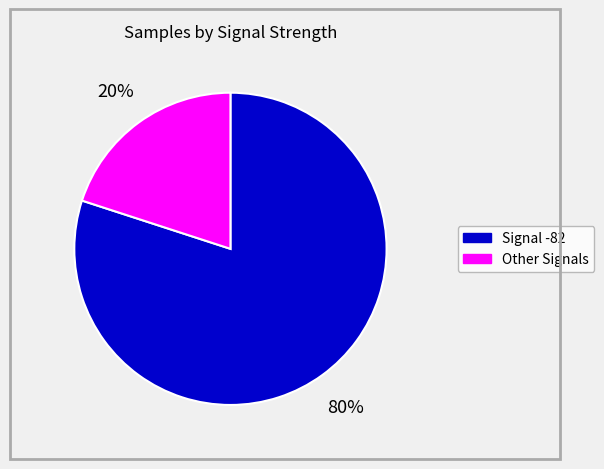

Is there a majority slice in this chart?

Yes